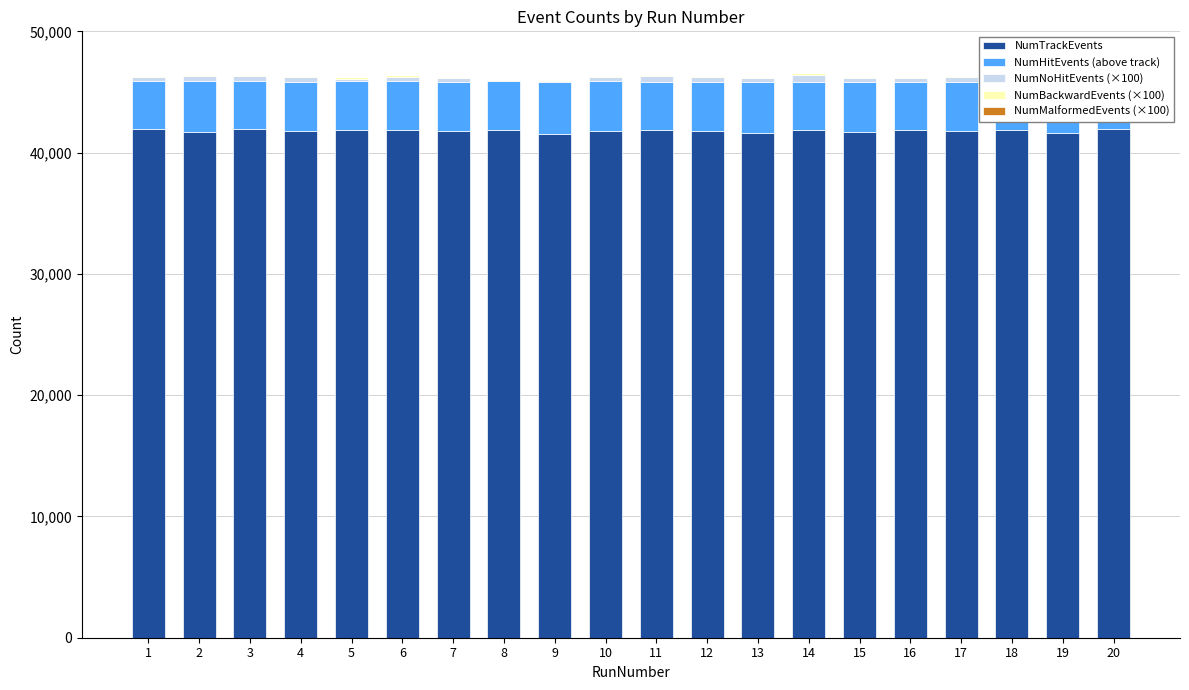

Reading right to left, transcribe all the data shown in this chart.

NumTrackEvents: 20=41932	19=41609	18=41833	17=41787	16=41842	15=41719	14=41840	13=41609	12=41782	11=41875	10=41775	9=41541	8=41875	7=41769	6=41833	5=41833	4=41755	3=41914	2=41735	1=41944
NumHitEvents (above track): 20=3938	19=4195	18=4000	17=4049	16=3972	15=4127	14=3993	13=4230	12=4063	11=3965	10=4137	9=4275	8=4009	7=4080	6=4061	5=4067	4=4083	3=3970	2=4168	1=3952
NumNoHitEvents (×100): 20=300	19=400	18=300	17=400	16=300	15=300	14=600	13=300	12=400	11=500	10=300	9=100	8=100	7=300	6=300	5=200	4=400	3=400	2=400	1=300
NumBackwardEvents (×100): 20=100	19=100	18=100	17=100	16=100	15=100	14=100	13=100	12=100	11=100	10=100	9=100	8=100	7=100	6=200	5=100	4=100	3=100	2=100	1=100
NumMalformedEvents (×100): 20=0	19=0	18=0	17=0	16=0	15=0	14=0	13=0	12=0	11=0	10=0	9=0	8=0	7=0	6=0	5=0	4=0	3=0	2=0	1=0